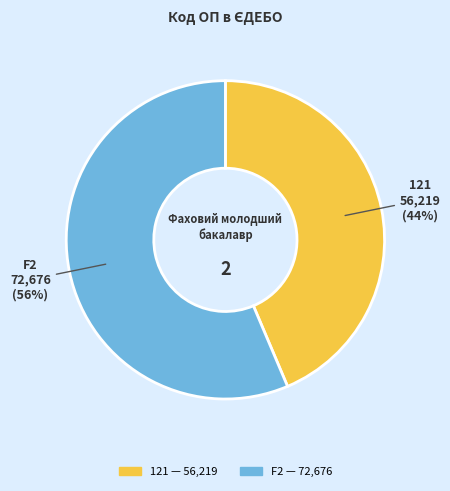

Approximately how many times larger is the value at 121 compared to F2?

0.8